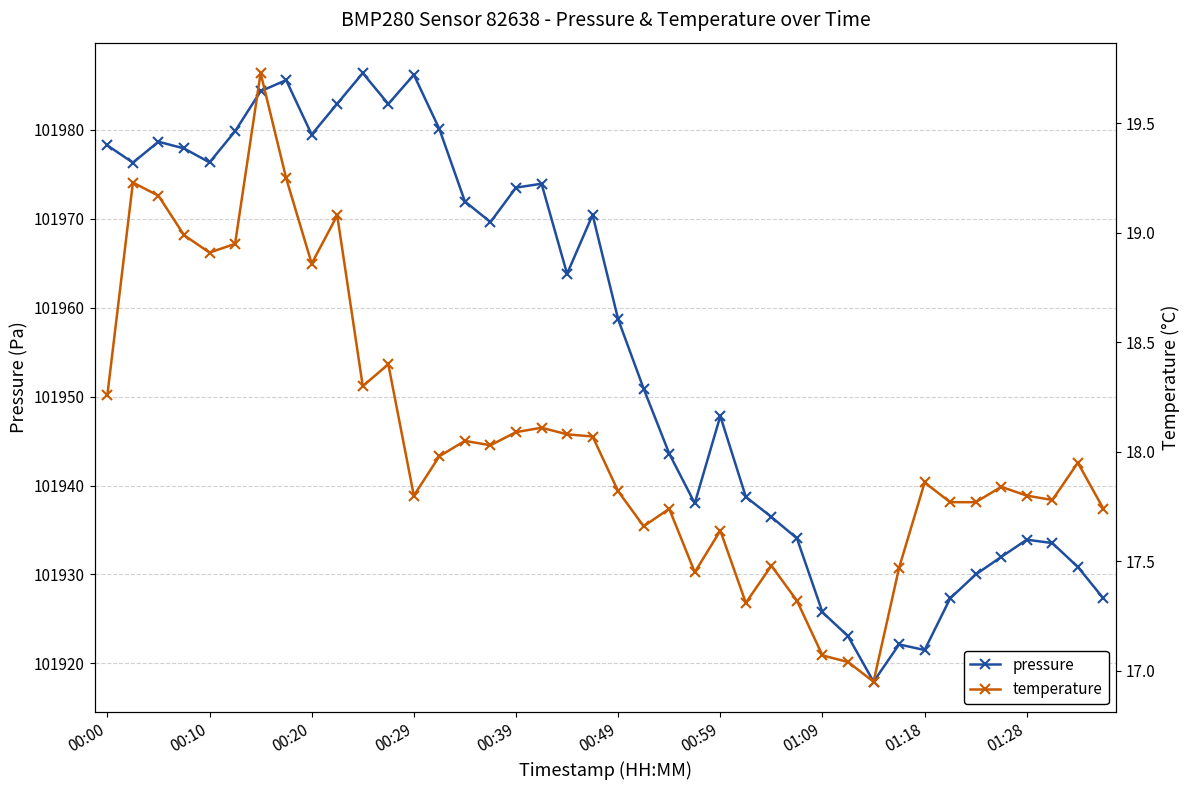

What is the average value of the pressure series?

101955.8